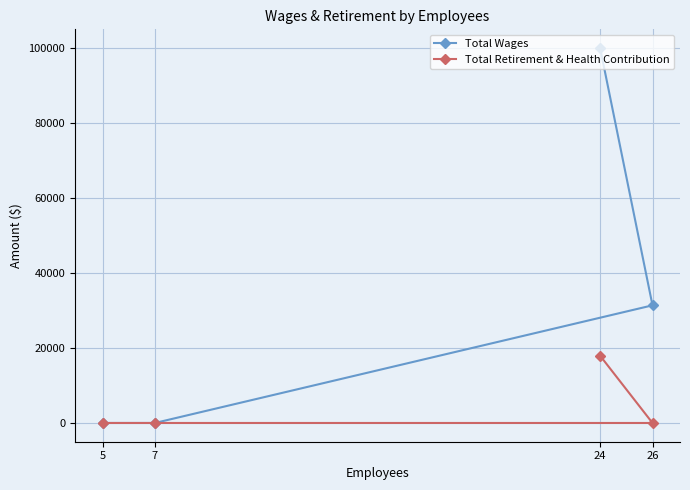

What is the sum of all Total Retirement & Health Contribution values?

17937